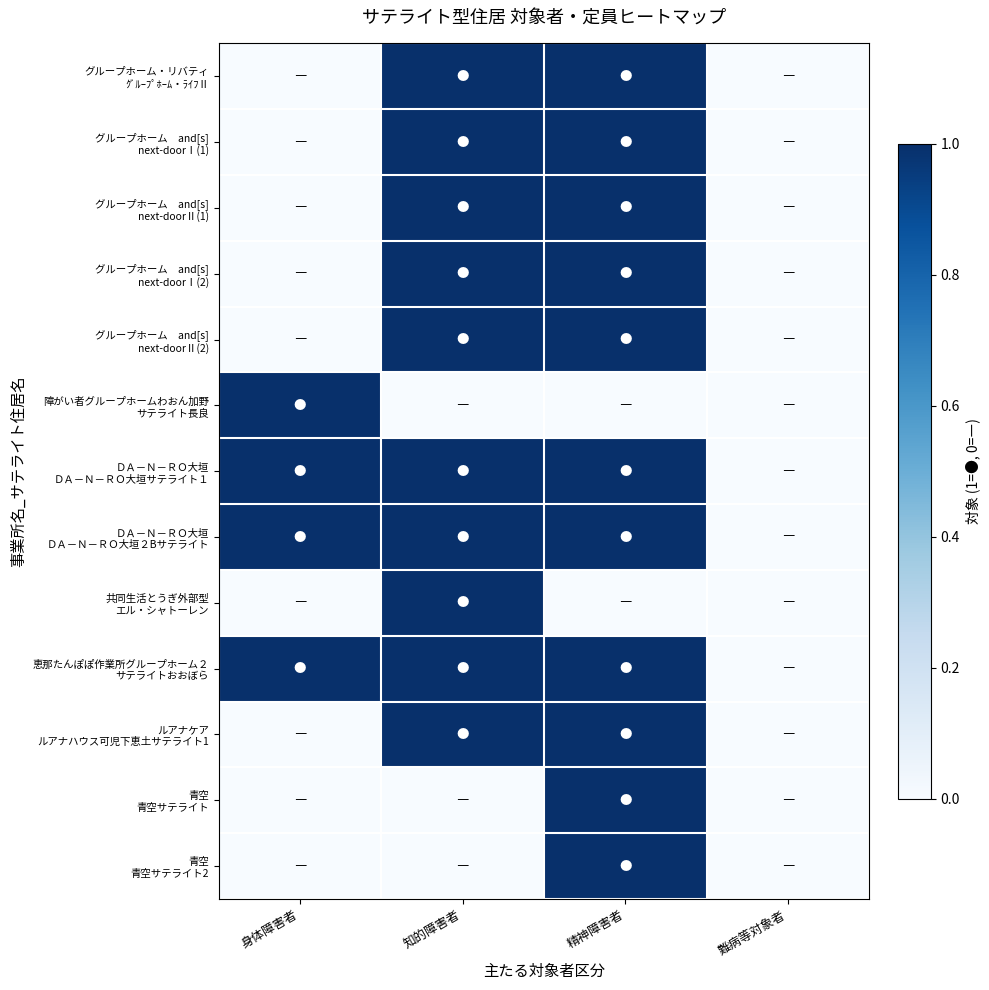

Which has a higher value, 身体障害者 or 知的障害者?

知的障害者